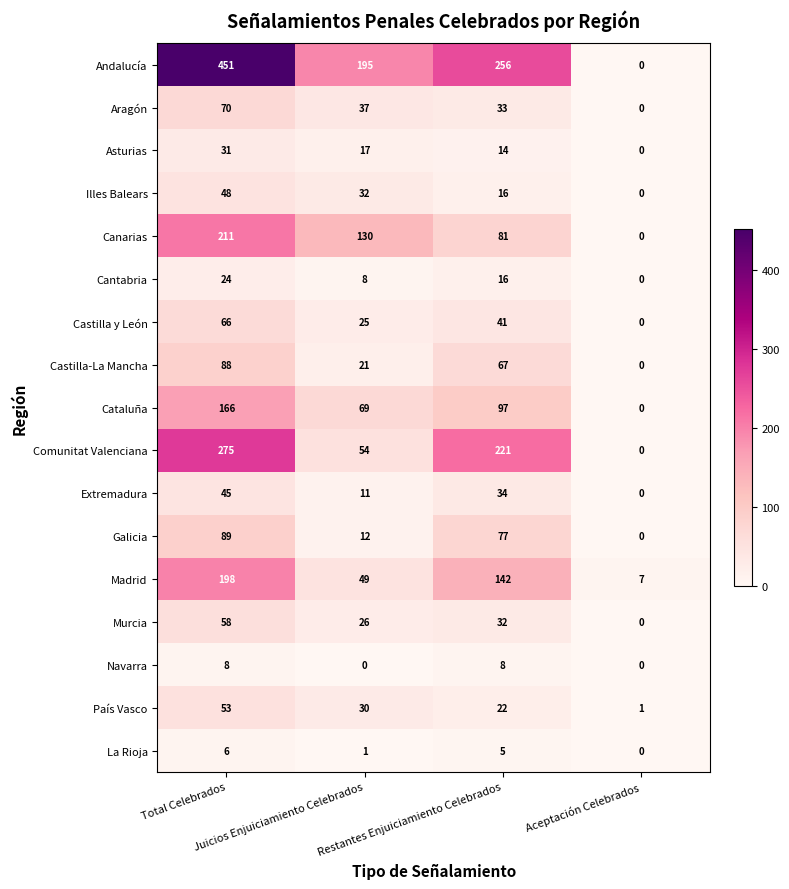

Which series has the largest total across all categories?

Andalucía